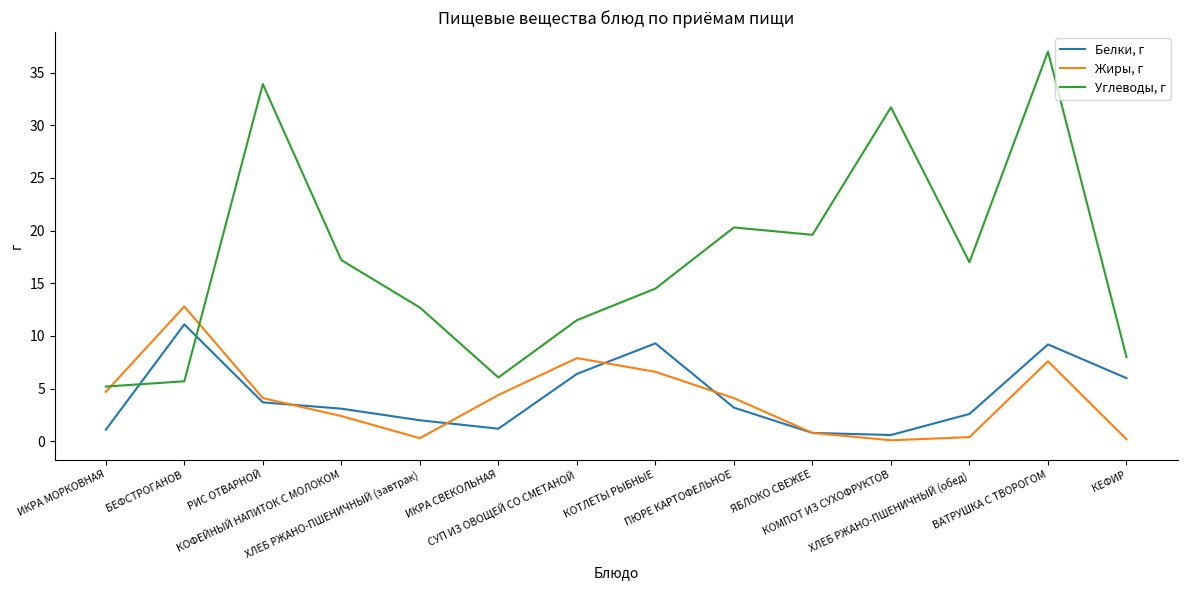

Rank the series by their maximum value, from highest to lowest.

Углеводы, г, Жиры, г, Белки, г